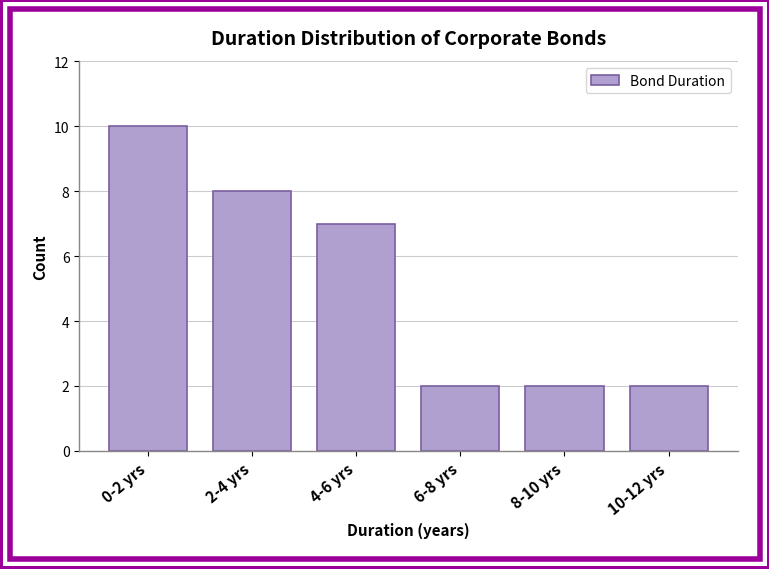

Reading left to right, what are all the values shown in this chart?

10	8	7	2	2	2